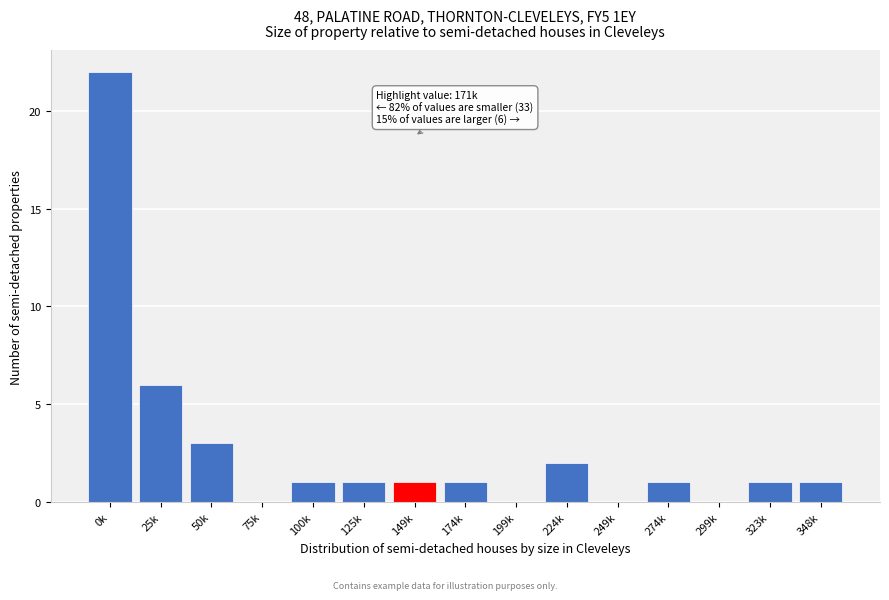

Reading left to right, transcribe all the data shown in this chart.

0k=22	25k=6	50k=3	75k=0	100k=1	125k=1	149k=1	174k=1	199k=0	224k=2	249k=0	274k=1	299k=0	323k=1	348k=1